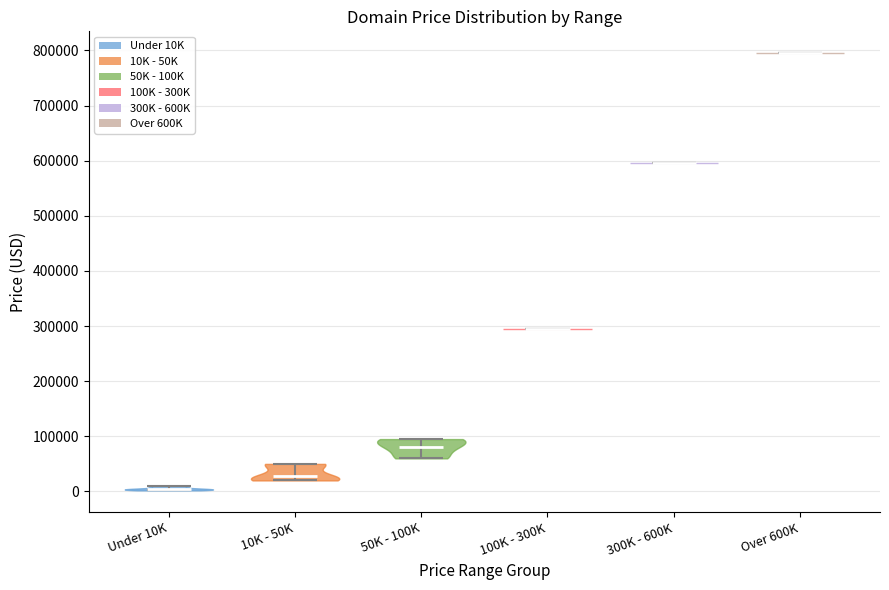

Reading left to right, read every violin against the y-axis: where its median line is, and the lowest and highest points it reaches. The values are not printed on the chart, so give them approximately, as read against the axis.

Under 10K: median line 0, lowest point 0, highest point 10000
10K - 50K: median line 30000, lowest point 20000, highest point 50000
50K - 100K: median line 80000, lowest point 60000, highest point 90000
100K - 300K: median line 290000, lowest point 290000, highest point 290000
300K - 600K: median line 590000, lowest point 590000, highest point 590000
Over 600K: median line 790000, lowest point 790000, highest point 790000